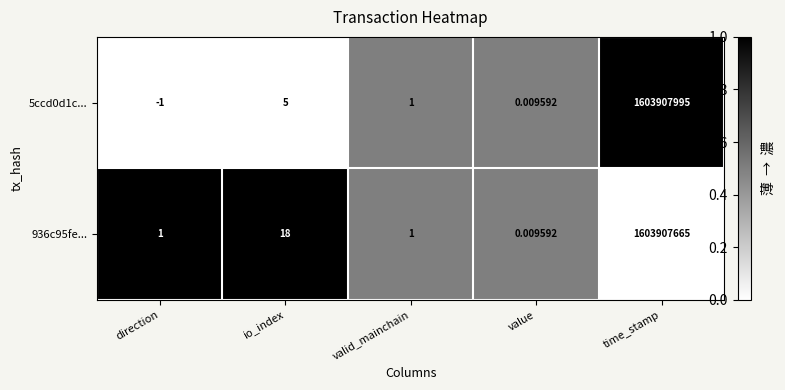

At which category is the sum across all series the highest?

time_stamp